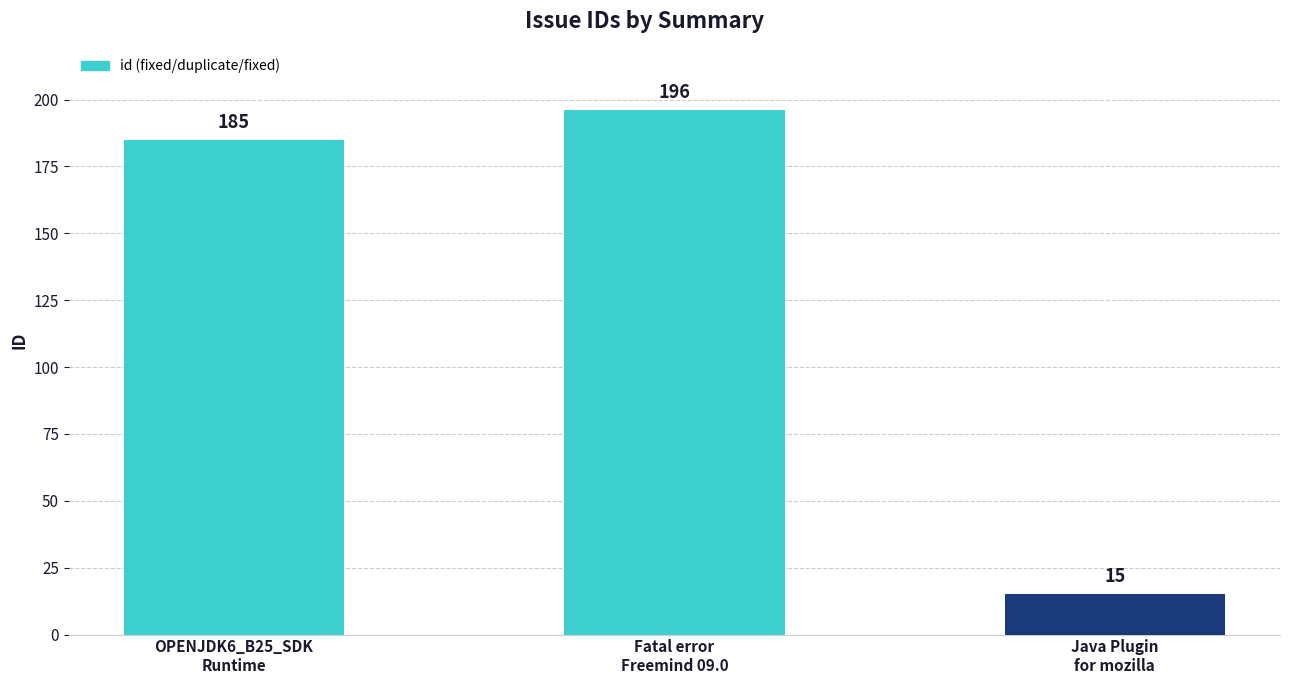

List the labels in order of value, largest first.

Fatal error
Freemind 09.0, OPENJDK6_B25_SDK
Runtime, Java Plugin
for mozilla